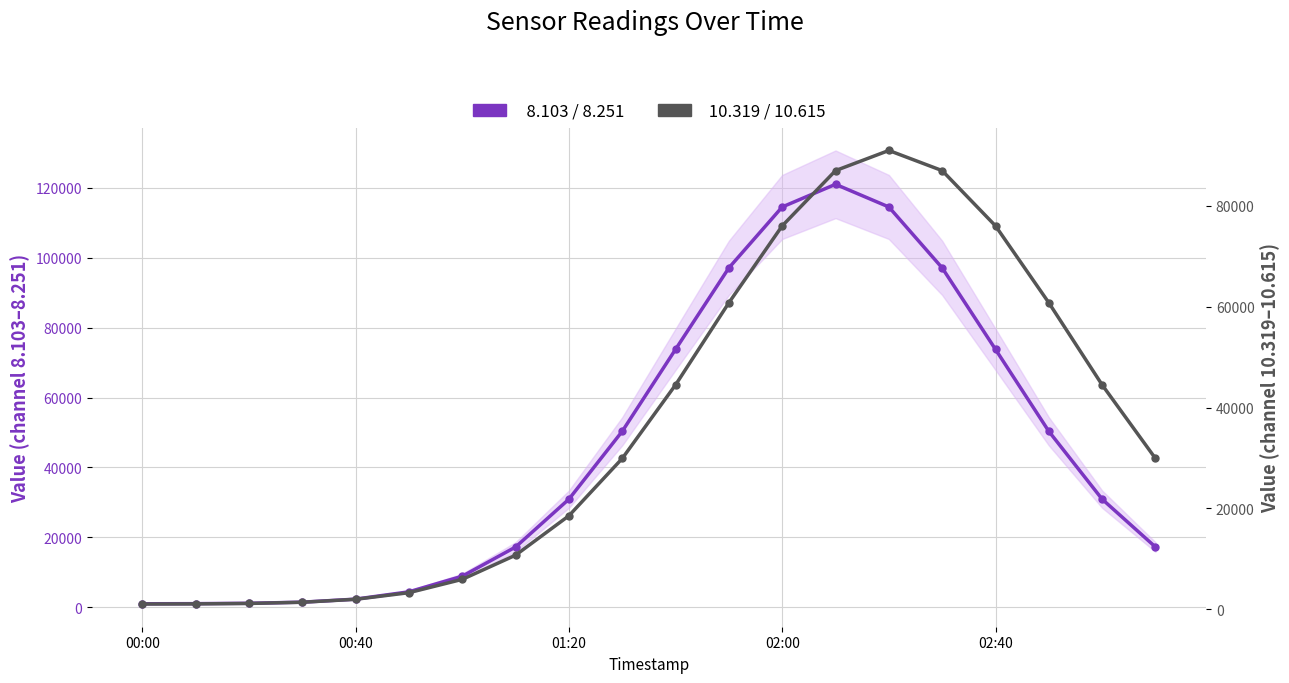

Does the chart display data point markers on the line(s)?

Yes